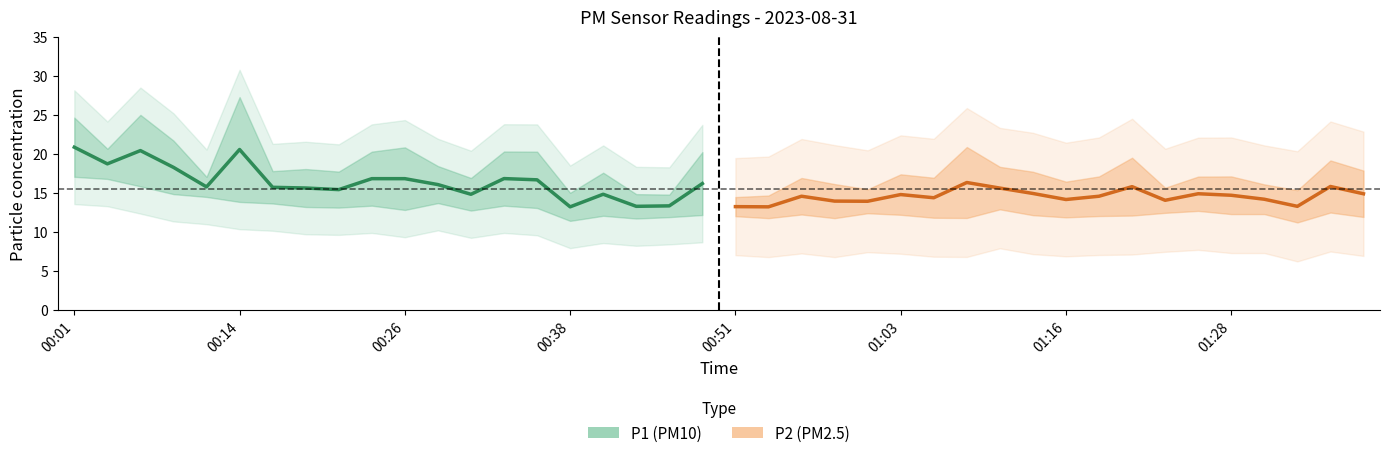

Which series has the largest total across all categories?

P1 (mean)